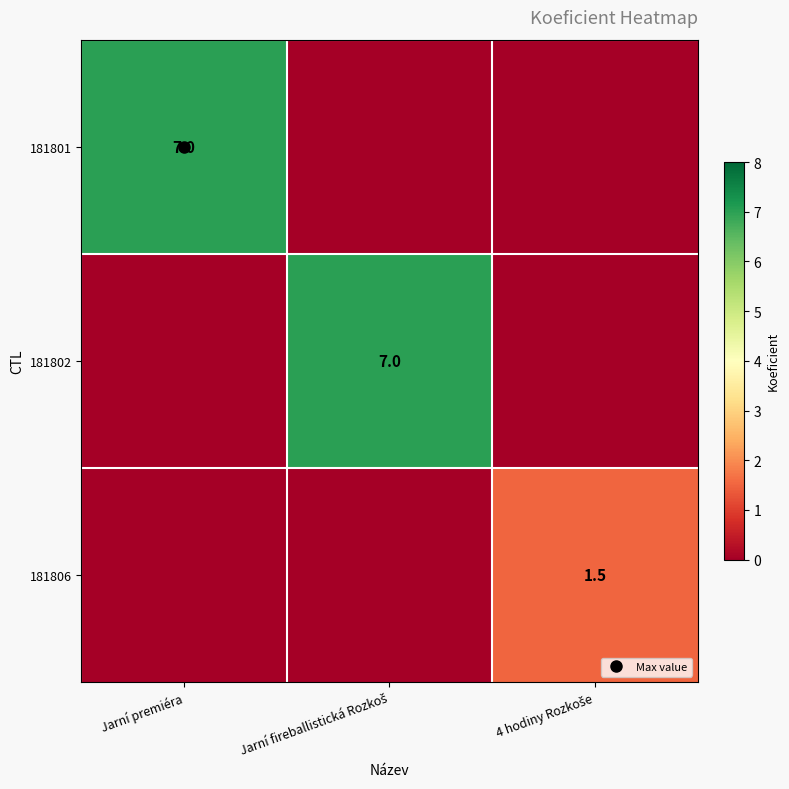

At which label is 181801 closest to 3?

Jarní fireballistická Rozkoš